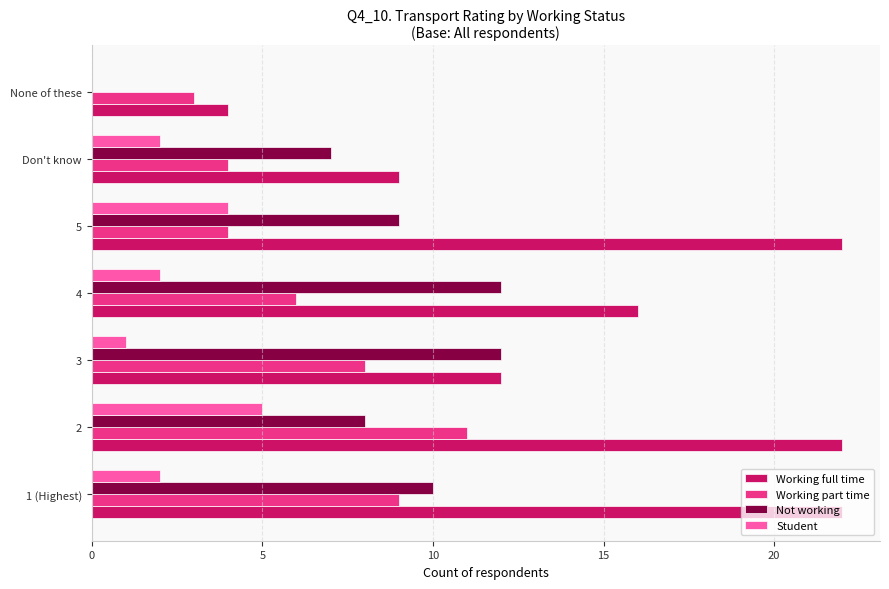

What is the total value across all series at None of these?

7